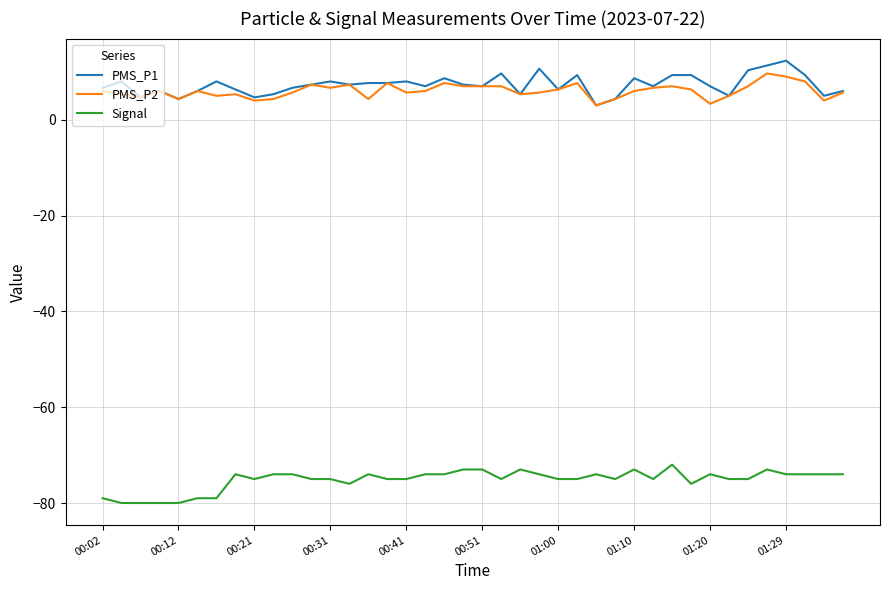

True or false: PMS_P2 and Signal cross at least once.

False